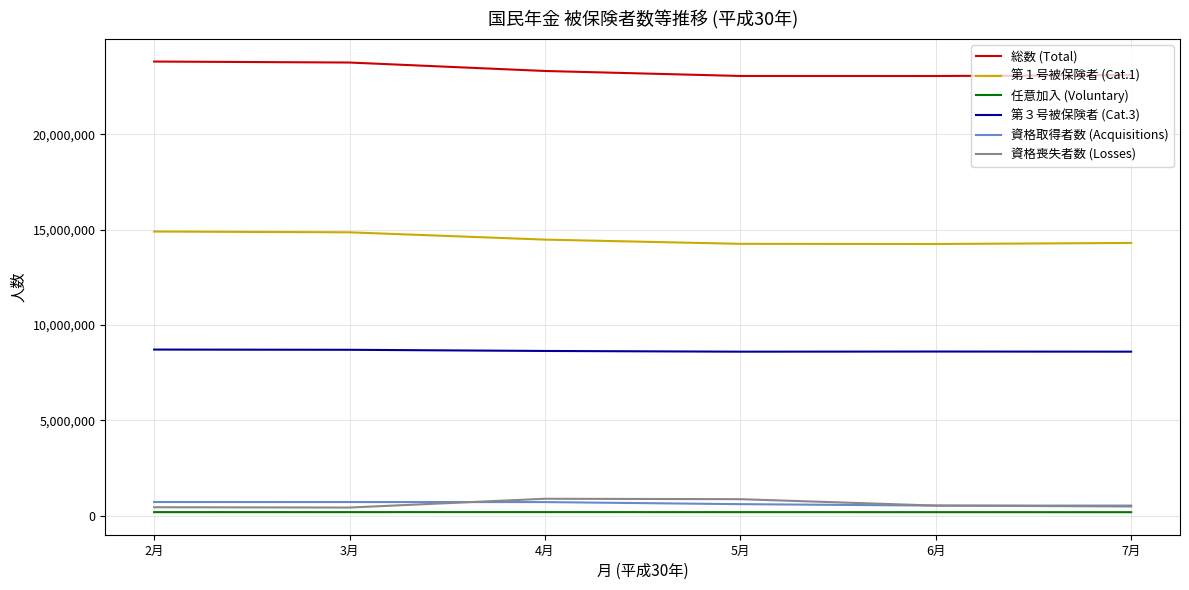

True or false: 総数 (Total) has more than 2 points higher than both neighbors.

False